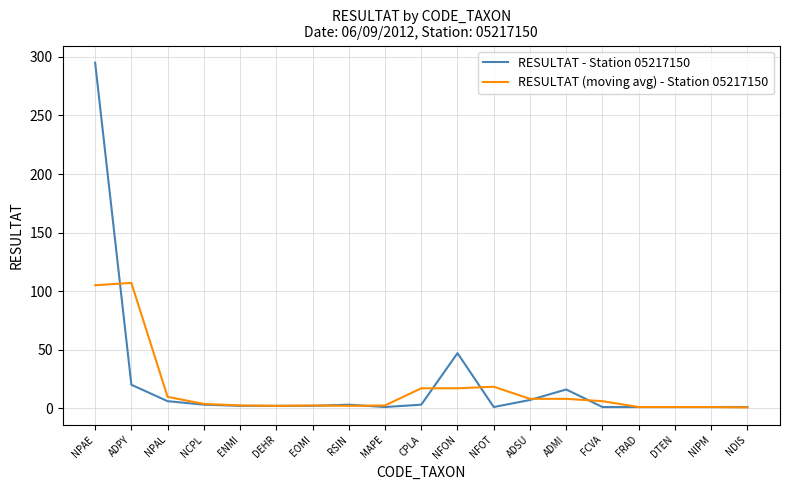

Which category has the highest value across all series?

NPAE